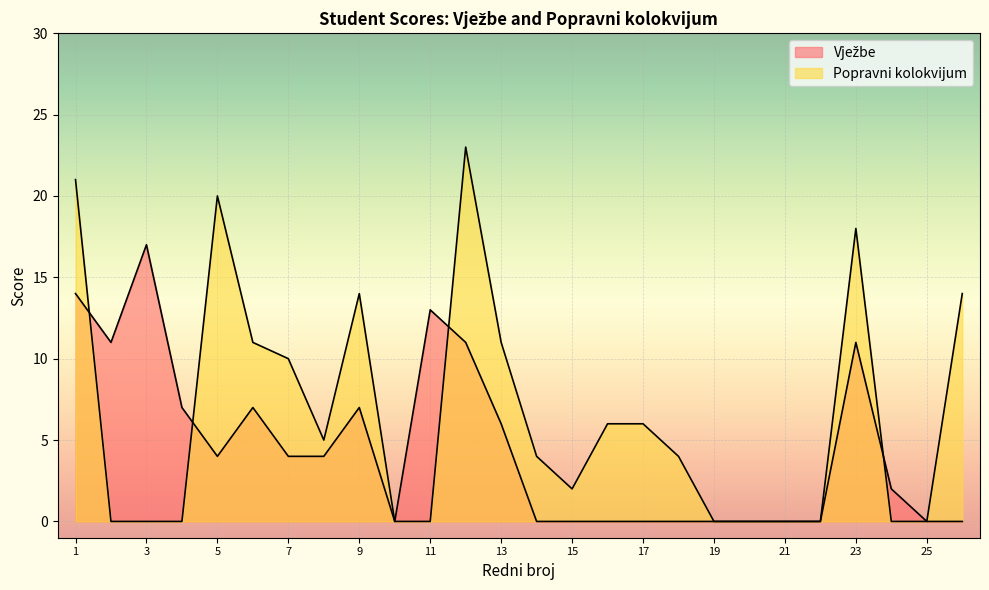

Where do Vježbe and Popravni kolokvijum first cross each other?

1 and 2